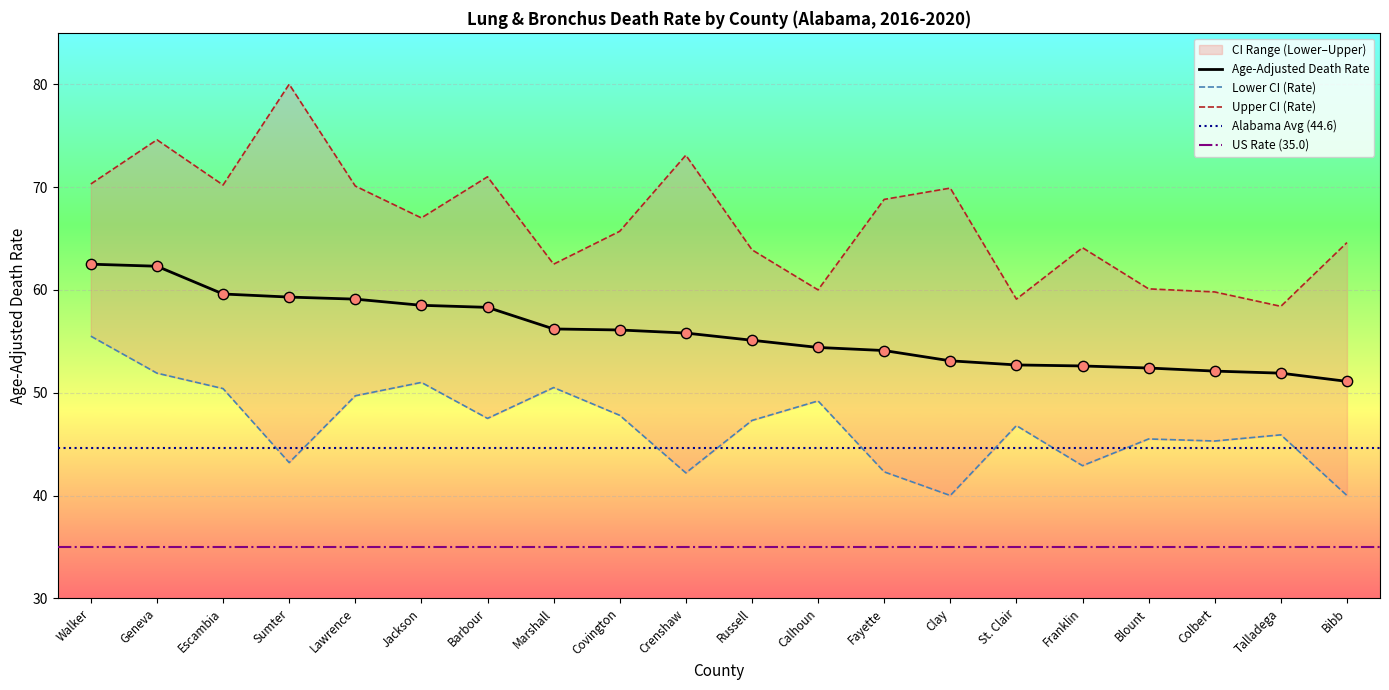

Which series has the largest total across all categories?

Upper CI (Rate)